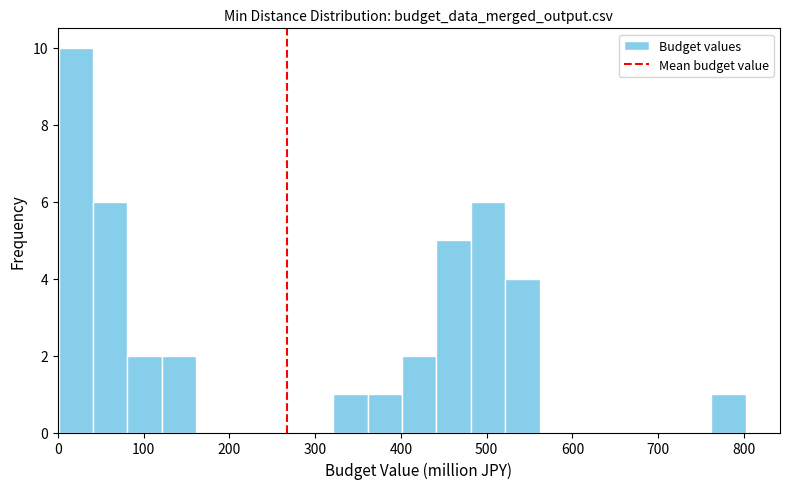

Reading left to right, transcribe this chart: for each bar, give the range it covers on the x-axis and its height. Neither the bar edges nor the heights are printed on the chart, so give them approximately, as read against the axes.

0 to 40: 10
40 to 80: 6
80 to 120: 2
120 to 160: 2
160 to 200: 0
200 to 240: 0
240 to 280: 0
280 to 320: 0
320 to 360: 1
360 to 400: 1
400 to 440: 2
440 to 480: 5
480 to 520: 6
520 to 560: 4
560 to 600: 0
600 to 640: 0
640 to 680: 0
680 to 720: 0
720 to 760: 0
760 to 800: 1